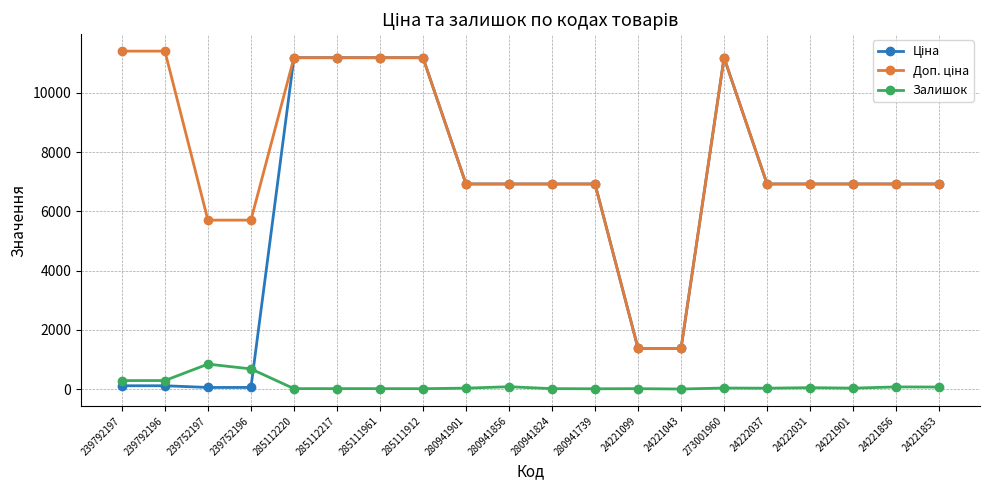

At how many categories does at least one series exceed 4619?

18